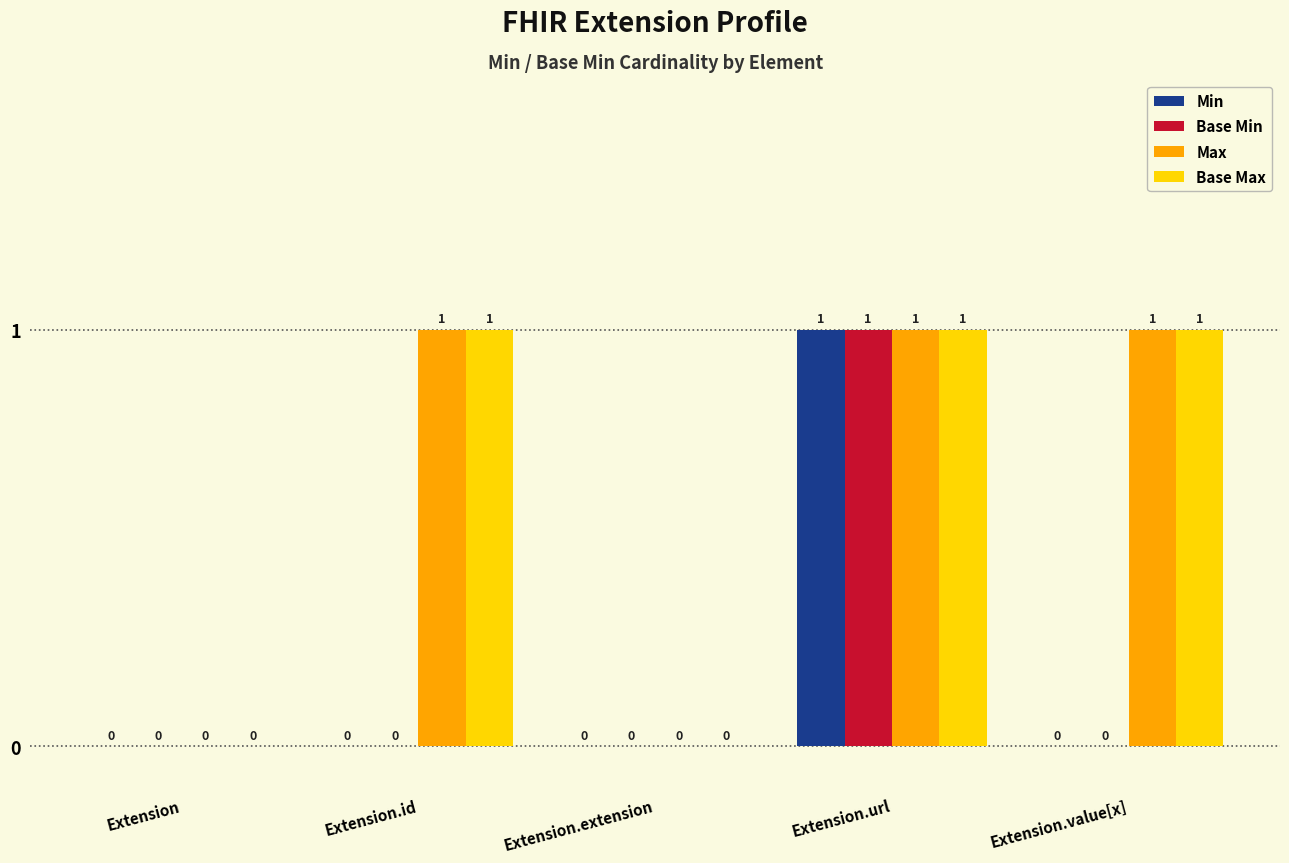

How many positive values does the Base Min series have?

1